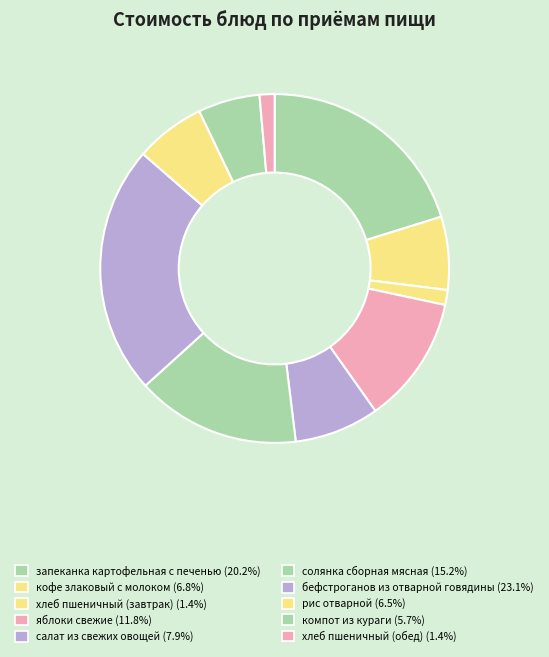

To the nearest percent, what percentage of the pie is солянка сборная мясная?

15%